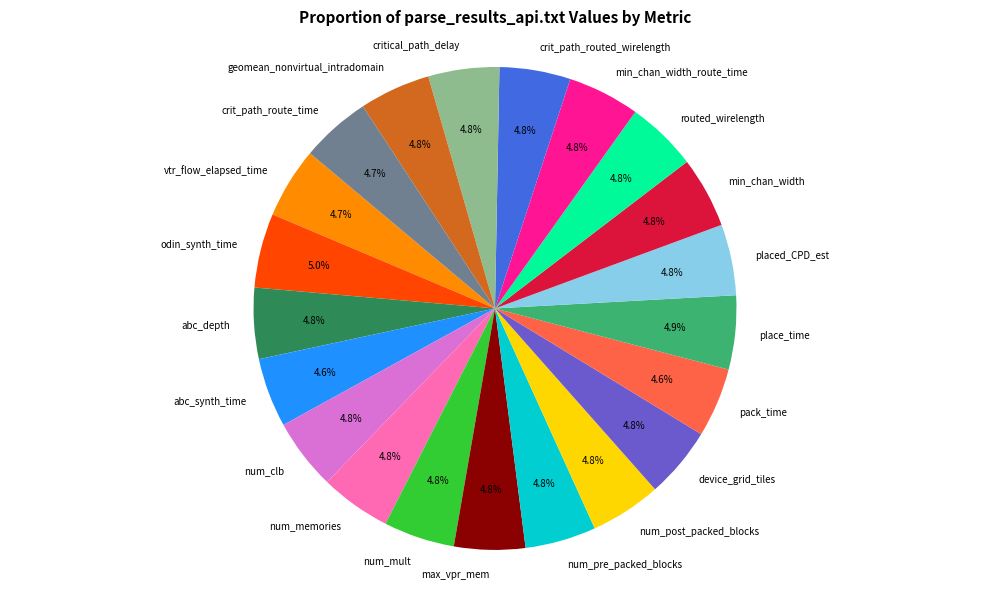

To the nearest percent, what is the combined percentage of abc_synth_time and num_memories?

9%